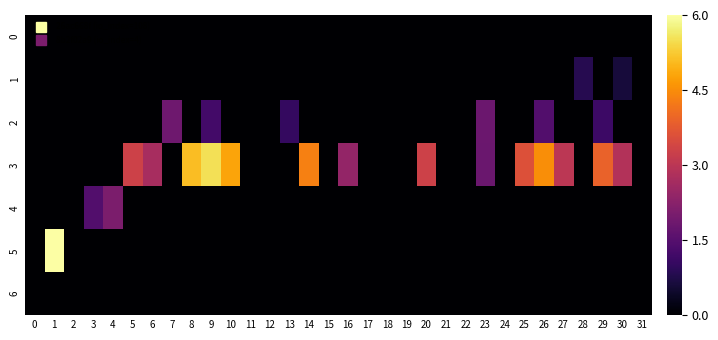

Which series has the widest spread of values?

5